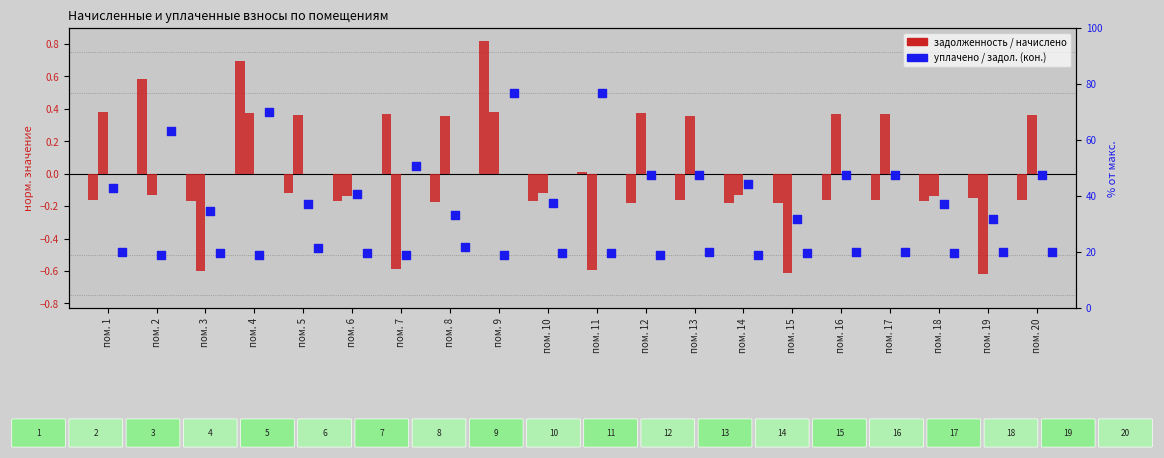

Which series contains the highest Y value?

задолженность (нач.)